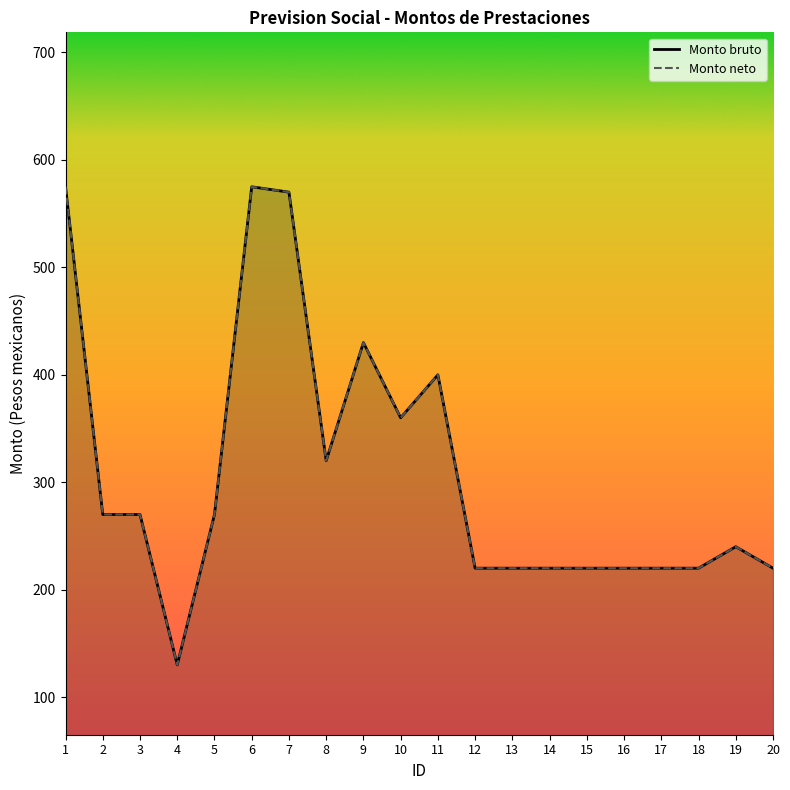

What is the lowest value of the Monto neto series?

130